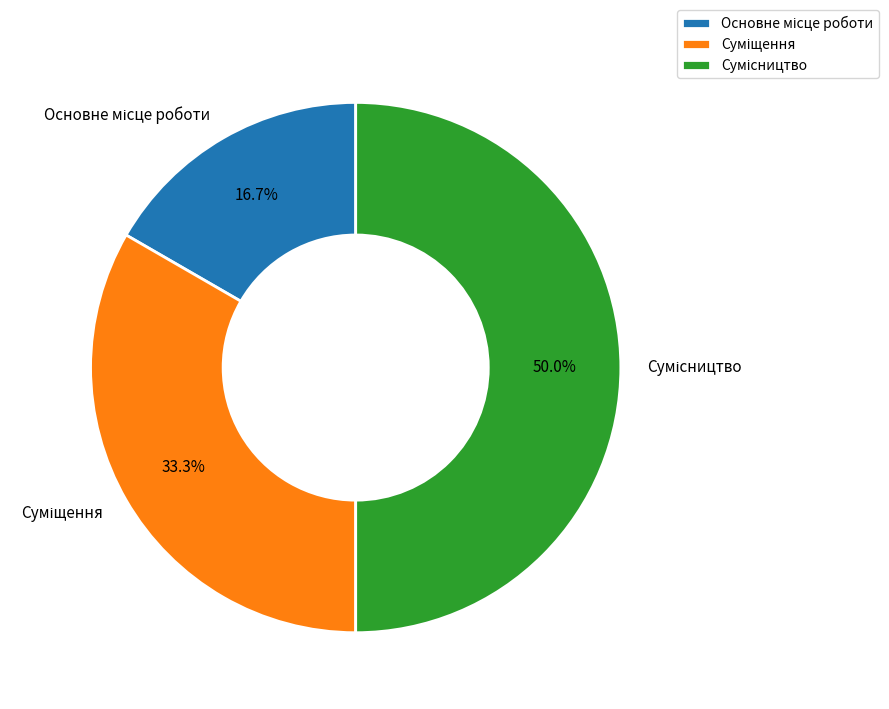

How many segments does this pie chart have?

3